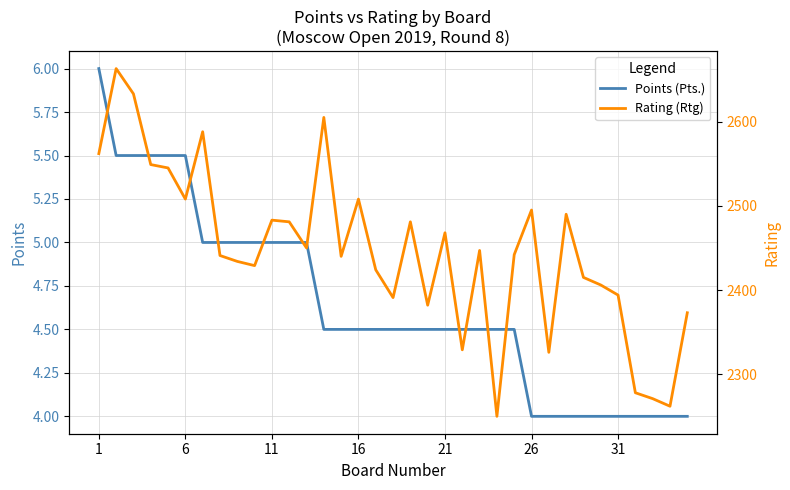

Does the chart have visible grid lines?

Yes